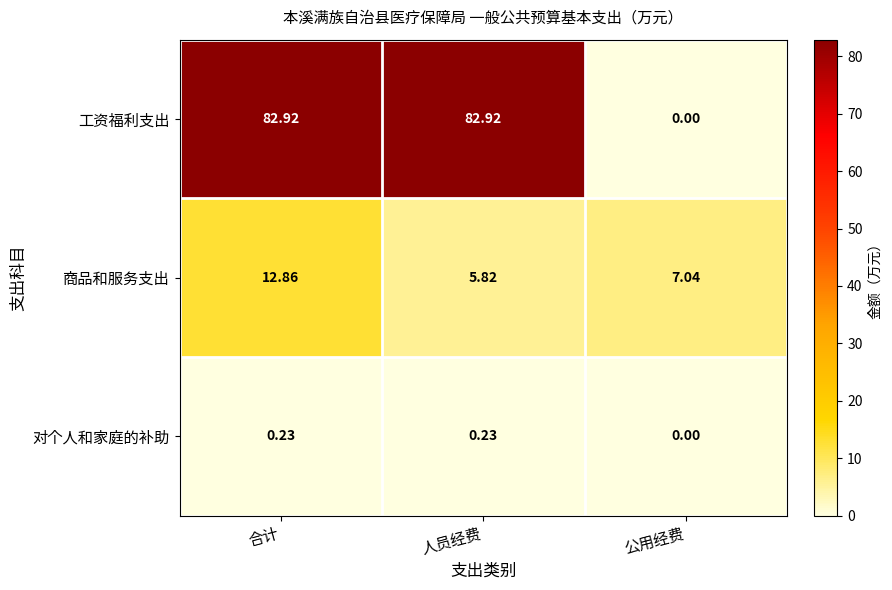

Which series has the largest range (max minus min)?

工资福利支出